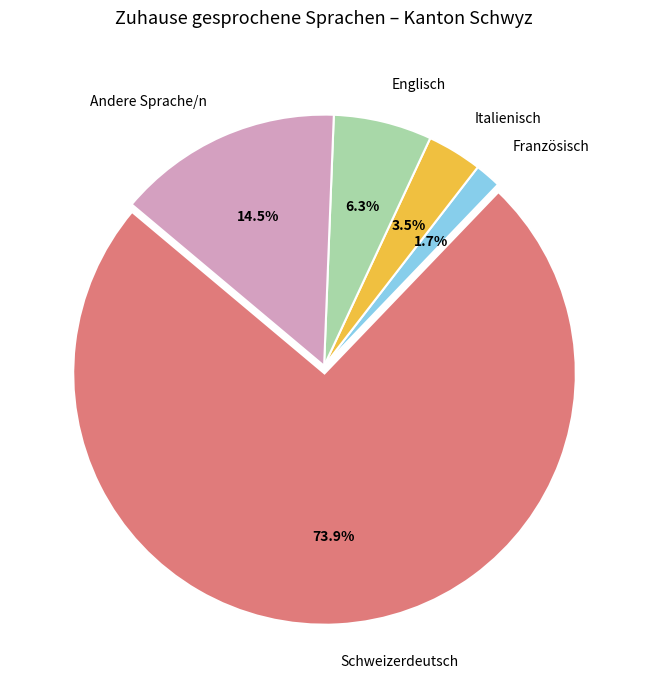

Which has a higher value, Italienisch or Schweizerdeutsch?

Schweizerdeutsch